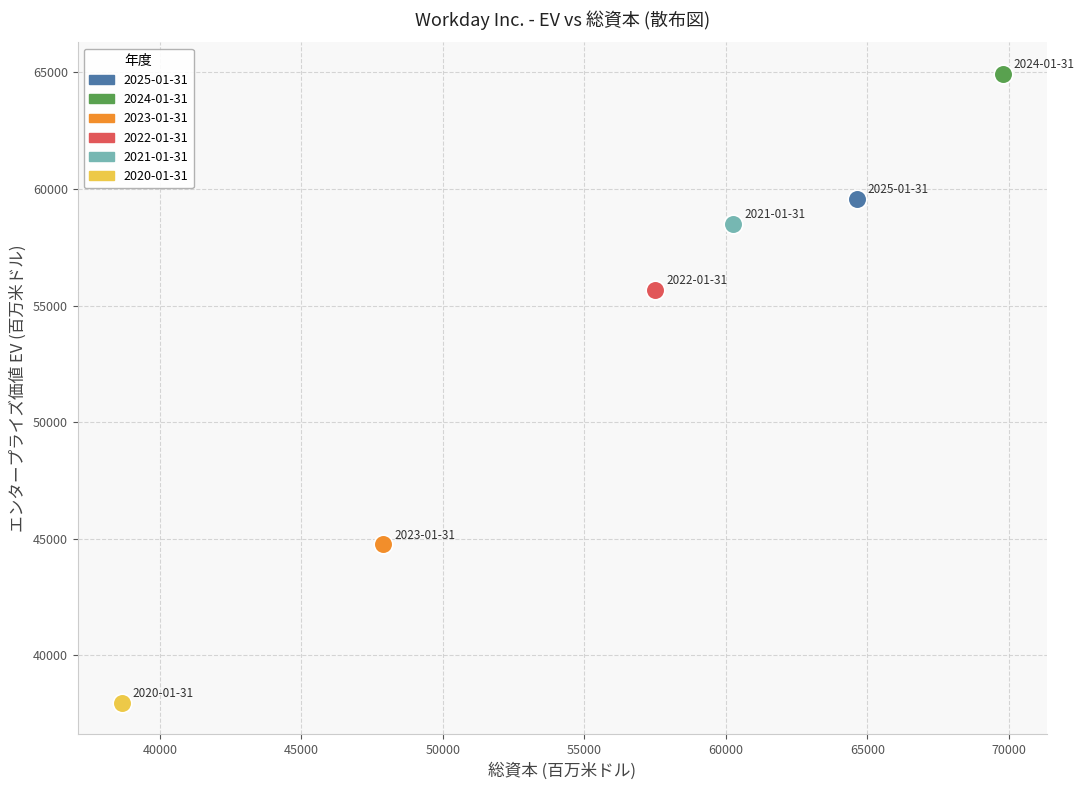

Which series contains the highest Y value?

2024-01-31